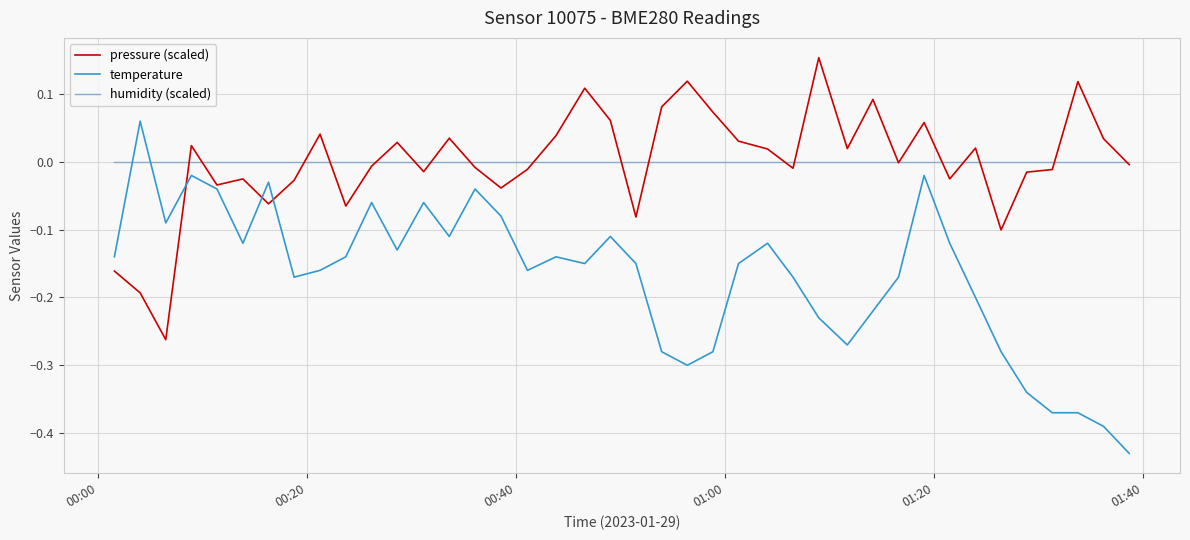

List the series in order of their peak value, lowest first.

humidity (scaled), temperature, pressure (scaled)